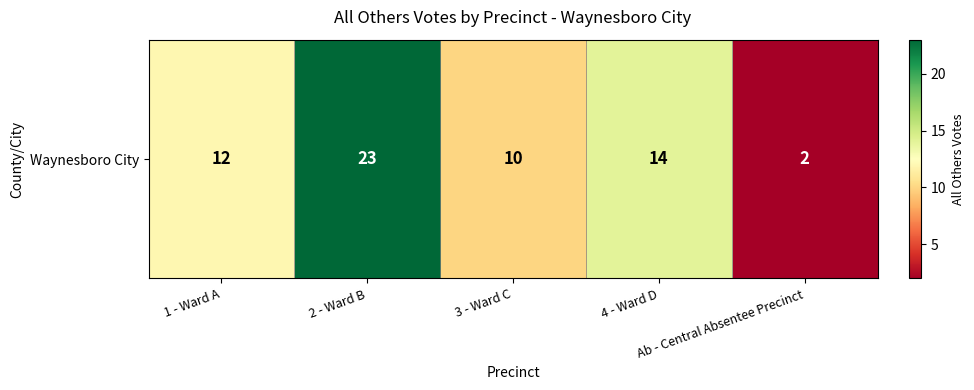

At which label is the value closest to 12?

1 - Ward A